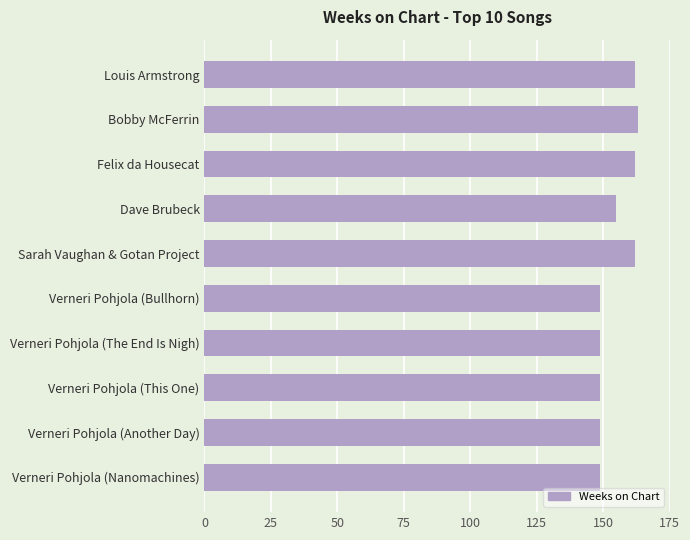

The value at Louis Armstrong is 282. True or false?

False